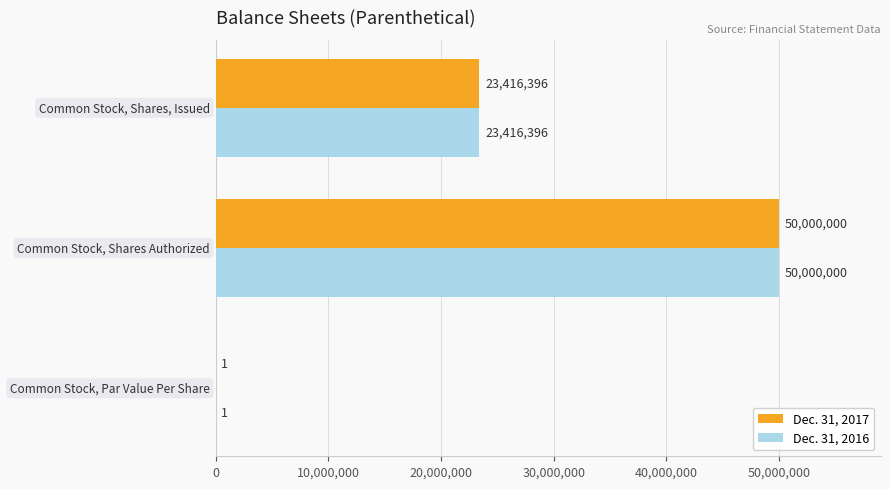

What is the average value of the Dec. 31, 2016 series?

24472132